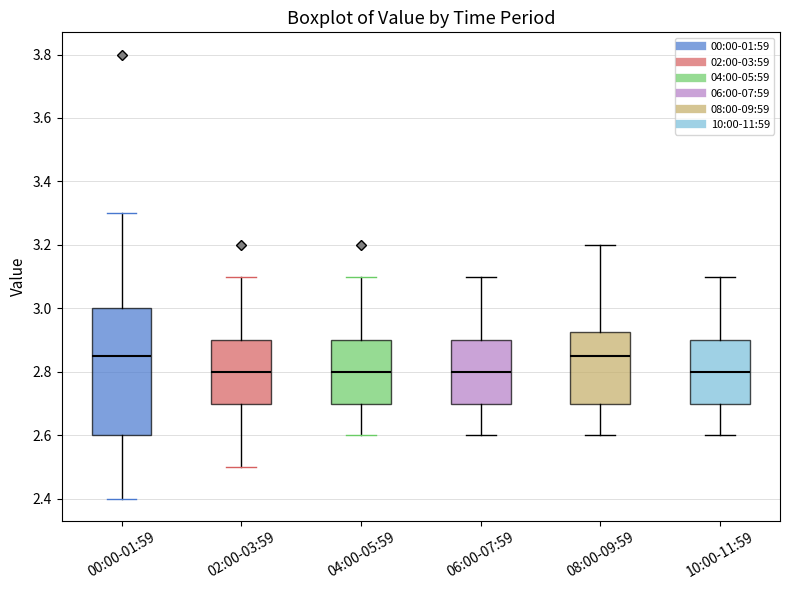

Where is the upper edge of the box for 02:00-03:59 on the y-axis? The values are not printed on the chart, so give them approximately, as read against the axis.

2.90